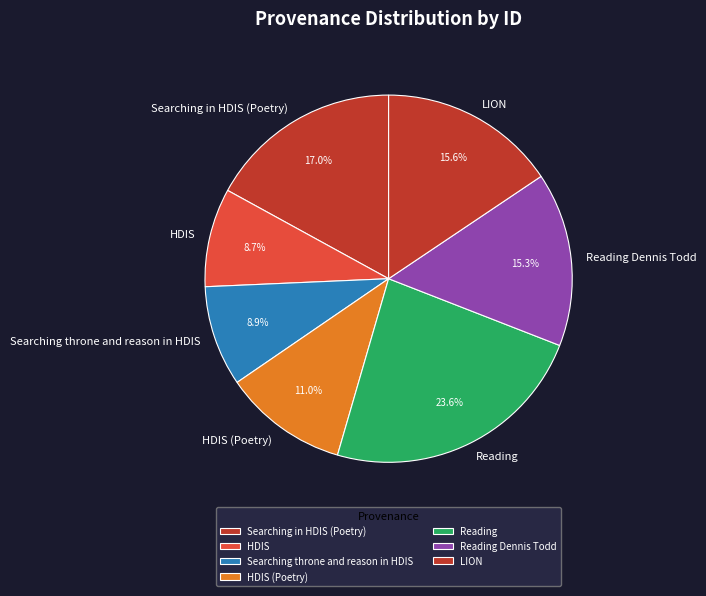

Count the number of slices in the pie.

7